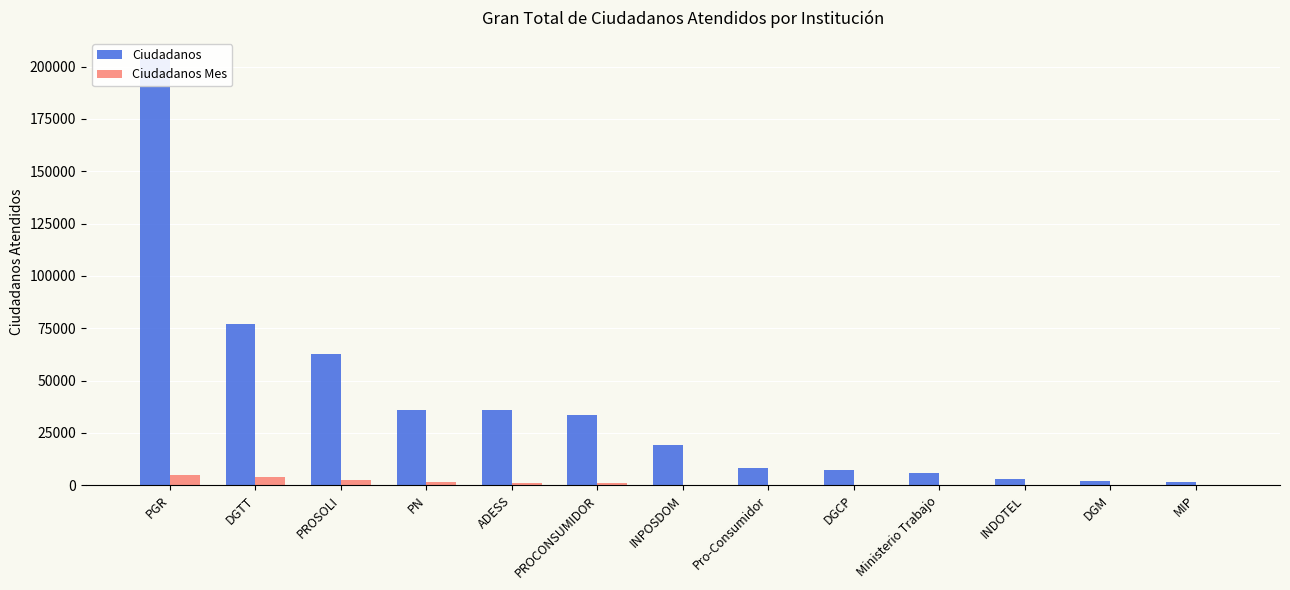

What value does the Ciudadanos series have at PN, to the nearest 50?

35900